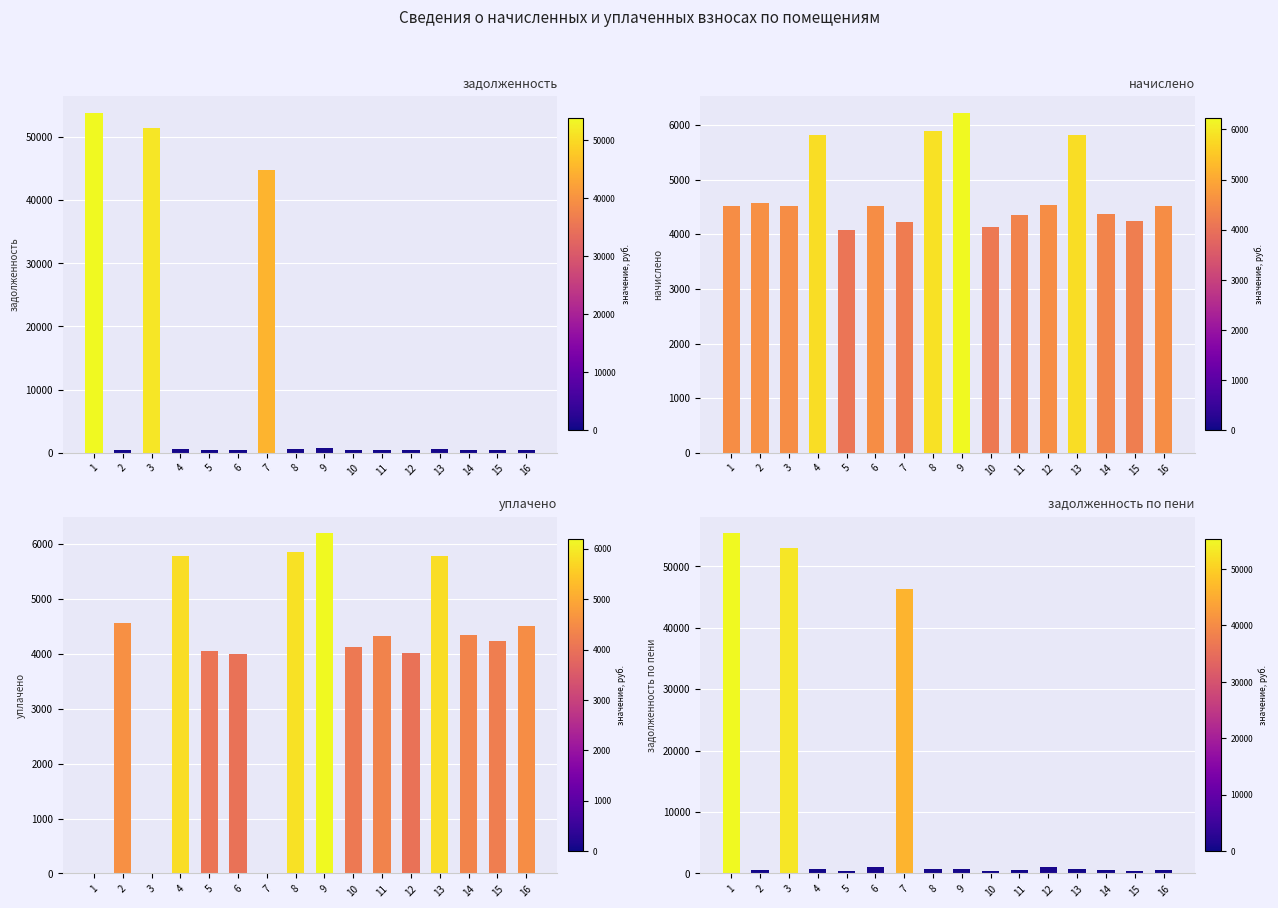

Does the chart contain stacked bars?

No